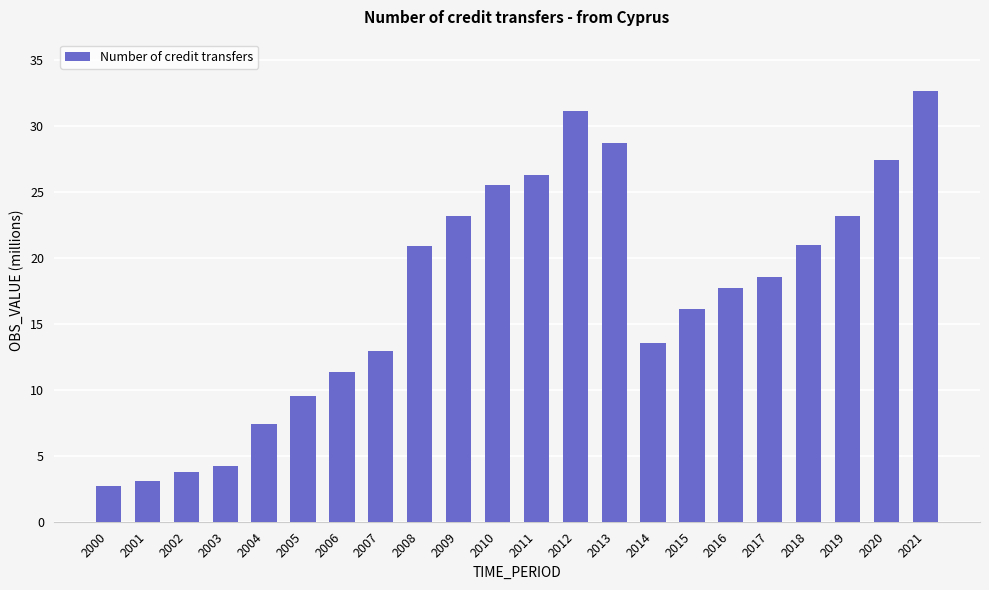

What is the average value?

17.3